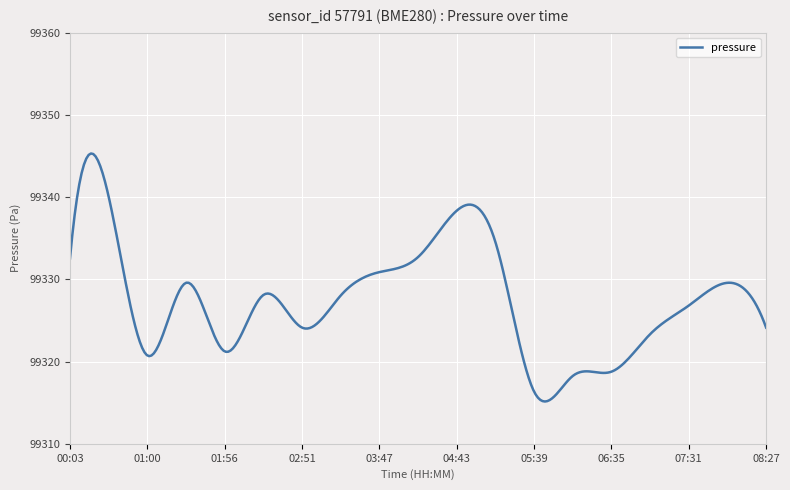

What is the maximum value shown in the chart?

99345.3